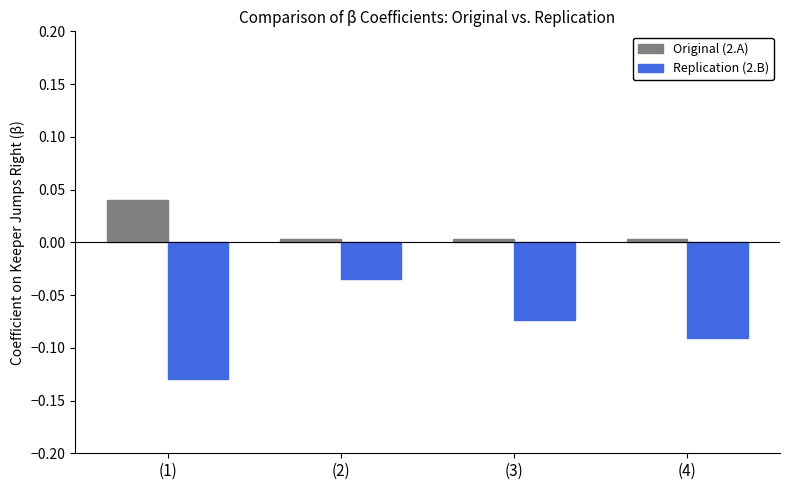

List the labels in order of Replication (2.B) value, smallest first.

(1), (4), (3), (2)